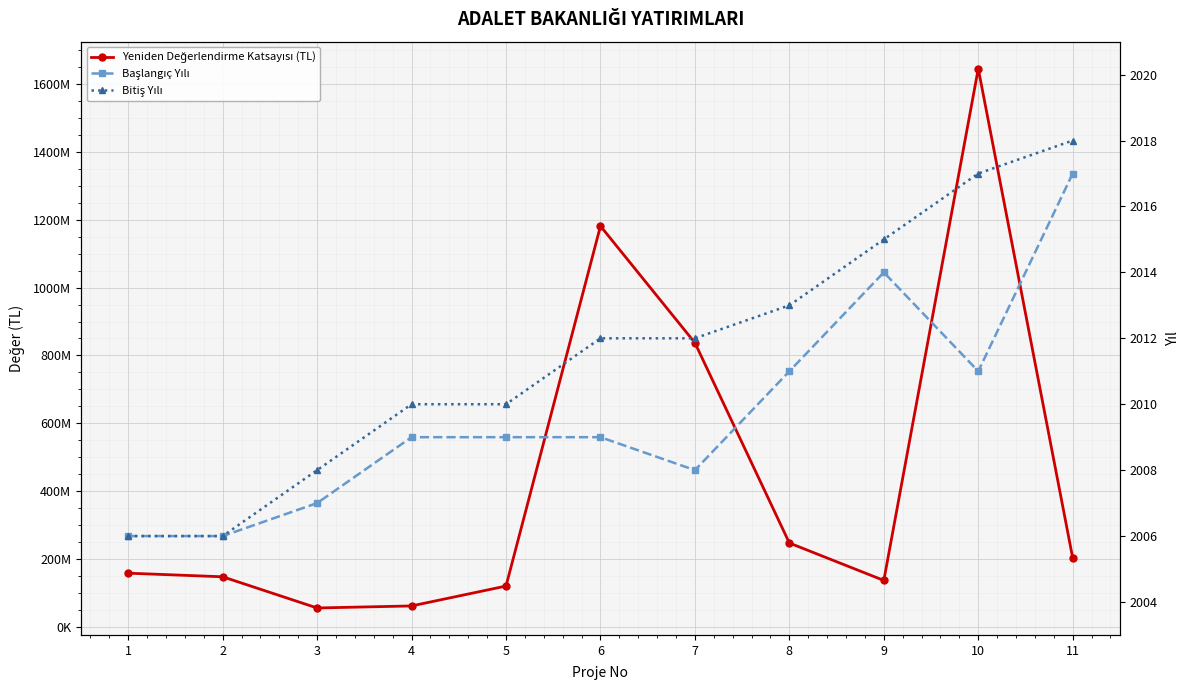

At which label does Başlangıç Yılı first exceed 2009?

8